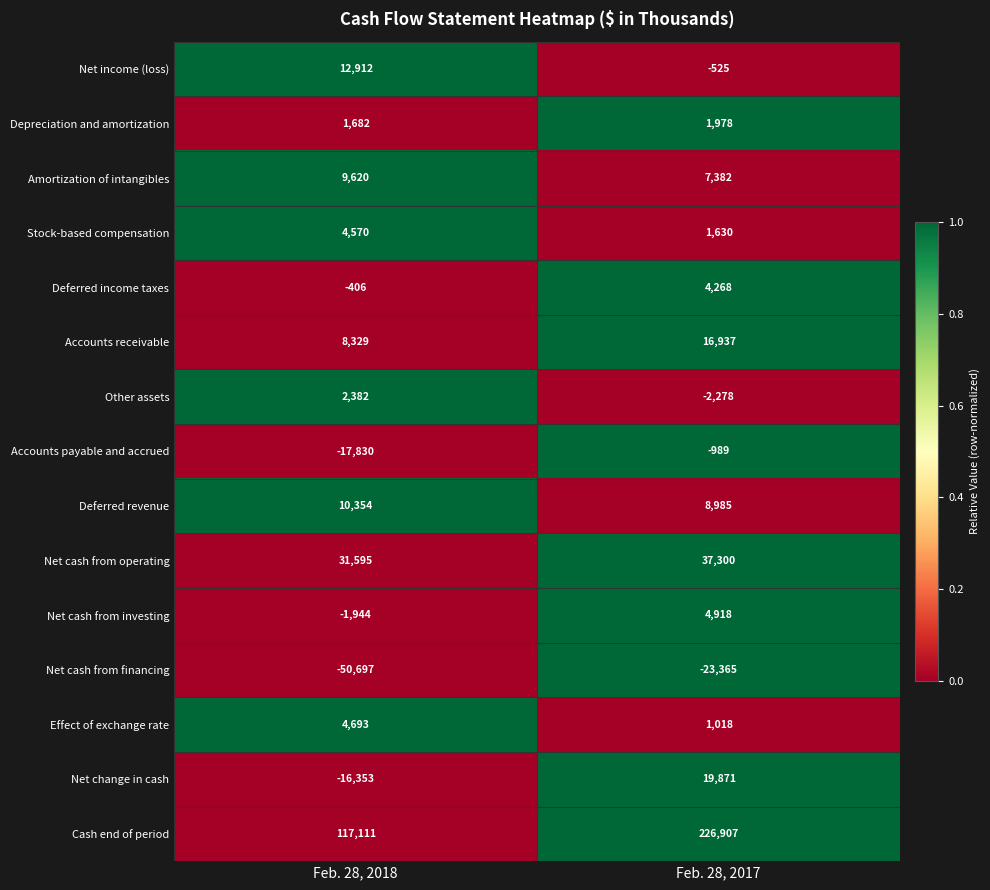

Count the number of categories in the chart.

2